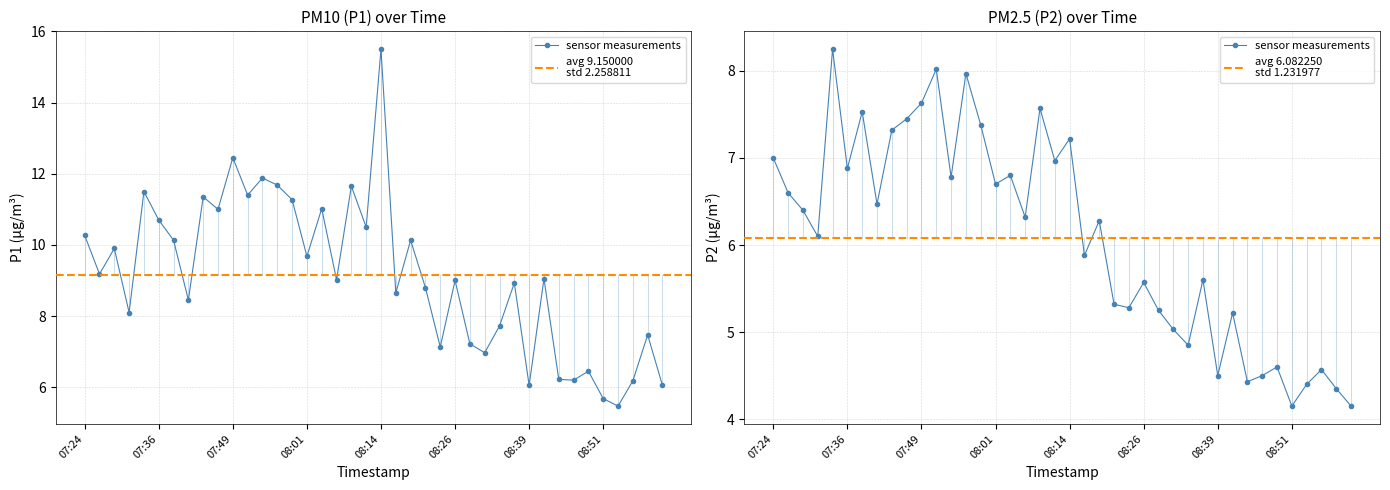

Which series changed the most between 07:24 and 07:36?

P1